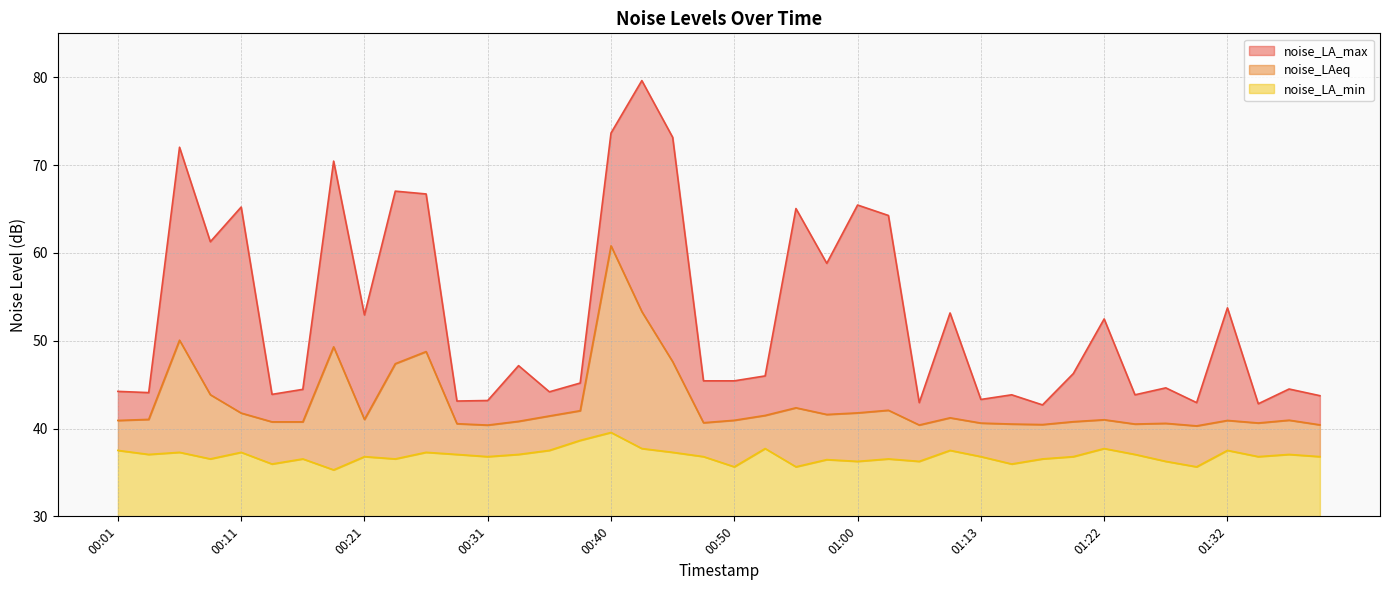

Reading right to left, what are all the values shown in this chart?

noise_LA_max: 43.7	44.5	42.8	53.7	43.0	44.6	43.8	52.5	46.3	42.7	43.8	43.3	53.2	43.0	64.3	65.5	58.8	65.0	46.0	45.4	45.4	73.2	79.6	73.7	45.2	44.2	47.2	43.2	43.1	66.7	67.0	52.9	70.5	44.5	43.9	65.2	61.3	72.0	44.1	44.2
noise_LAeq: 40.4	41.0	40.6	40.9	40.3	40.6	40.5	41.0	40.8	40.5	40.5	40.6	41.2	40.4	42.1	41.8	41.6	42.4	41.5	40.9	40.7	47.6	53.3	60.8	42.0	41.4	40.8	40.4	40.5	48.8	47.4	41.0	49.3	40.8	40.8	41.8	43.9	50.1	41.0	40.9
noise_LA_min: 36.8	37.0	36.8	37.5	35.6	36.3	37.0	37.7	36.8	36.5	36.0	36.8	37.5	36.3	36.5	36.3	36.5	35.6	37.7	35.6	36.8	37.3	37.7	39.5	38.6	37.5	37.0	36.8	37.0	37.3	36.5	36.8	35.3	36.5	36.0	37.3	36.5	37.3	37.0	37.5